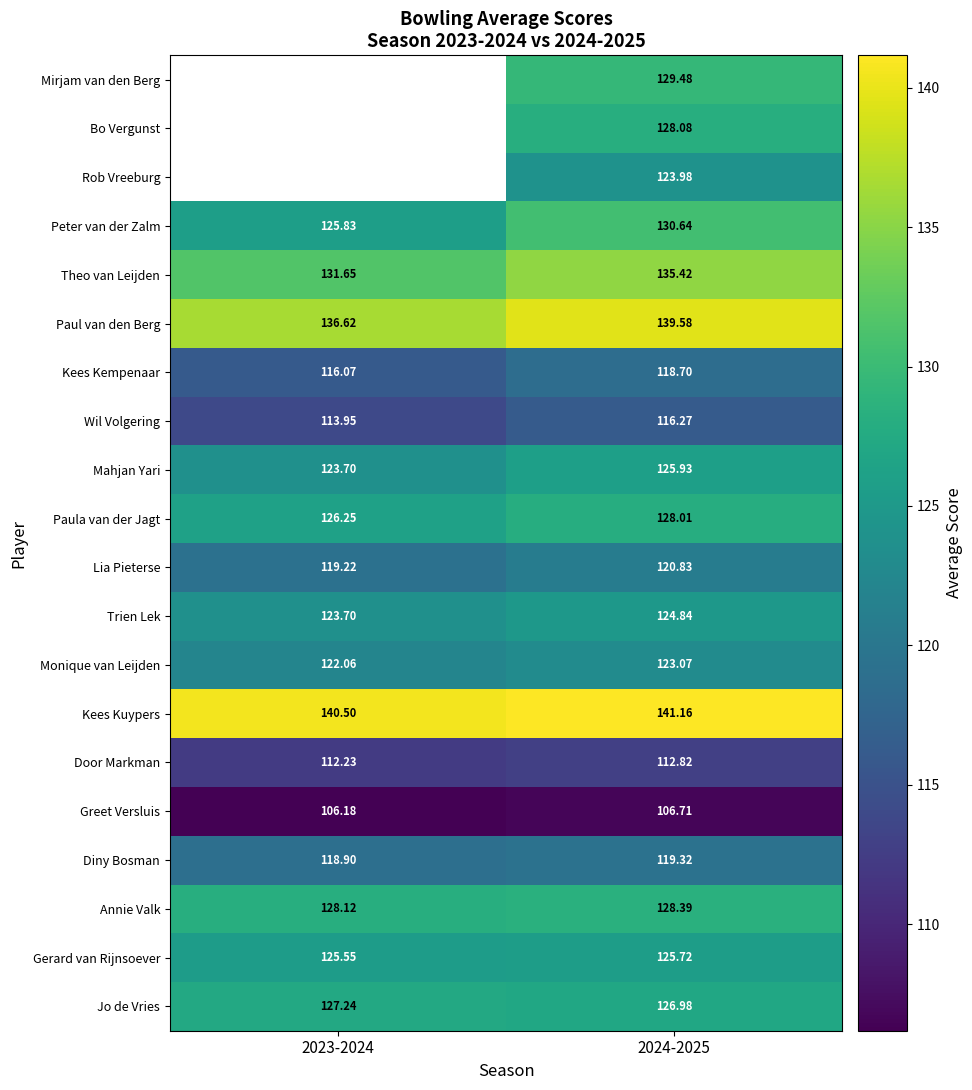

How many Wil Volgering values are between 113 and 116?

1